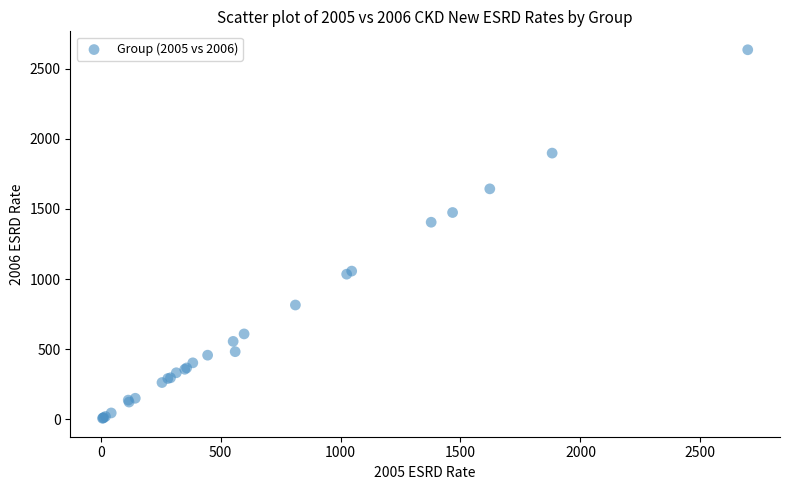

What Y value in the scatter plot is closest to 1320?

1405.0